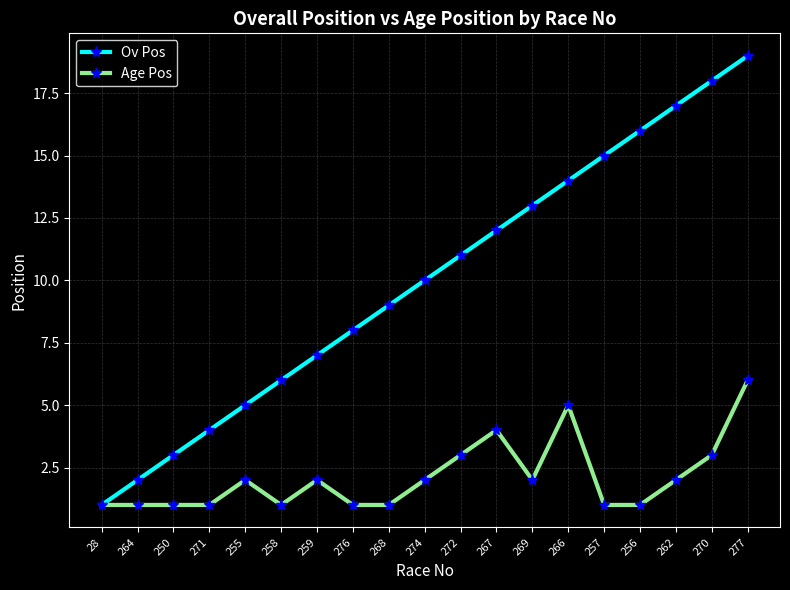

What is the total value across all series at 277?

25